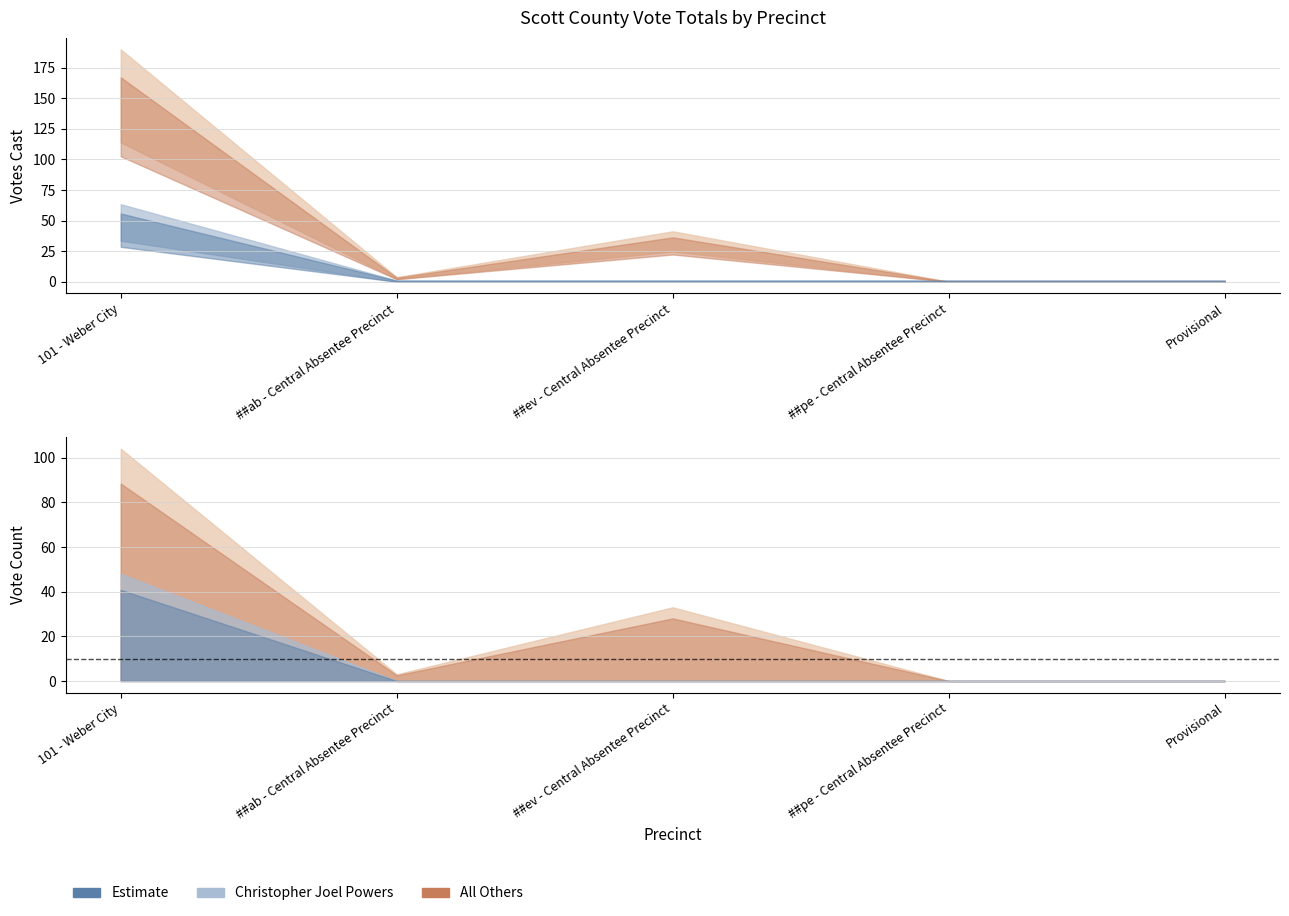

True or false: Total Votes Cast and Christopher Joel Powers intersect in this chart.

False